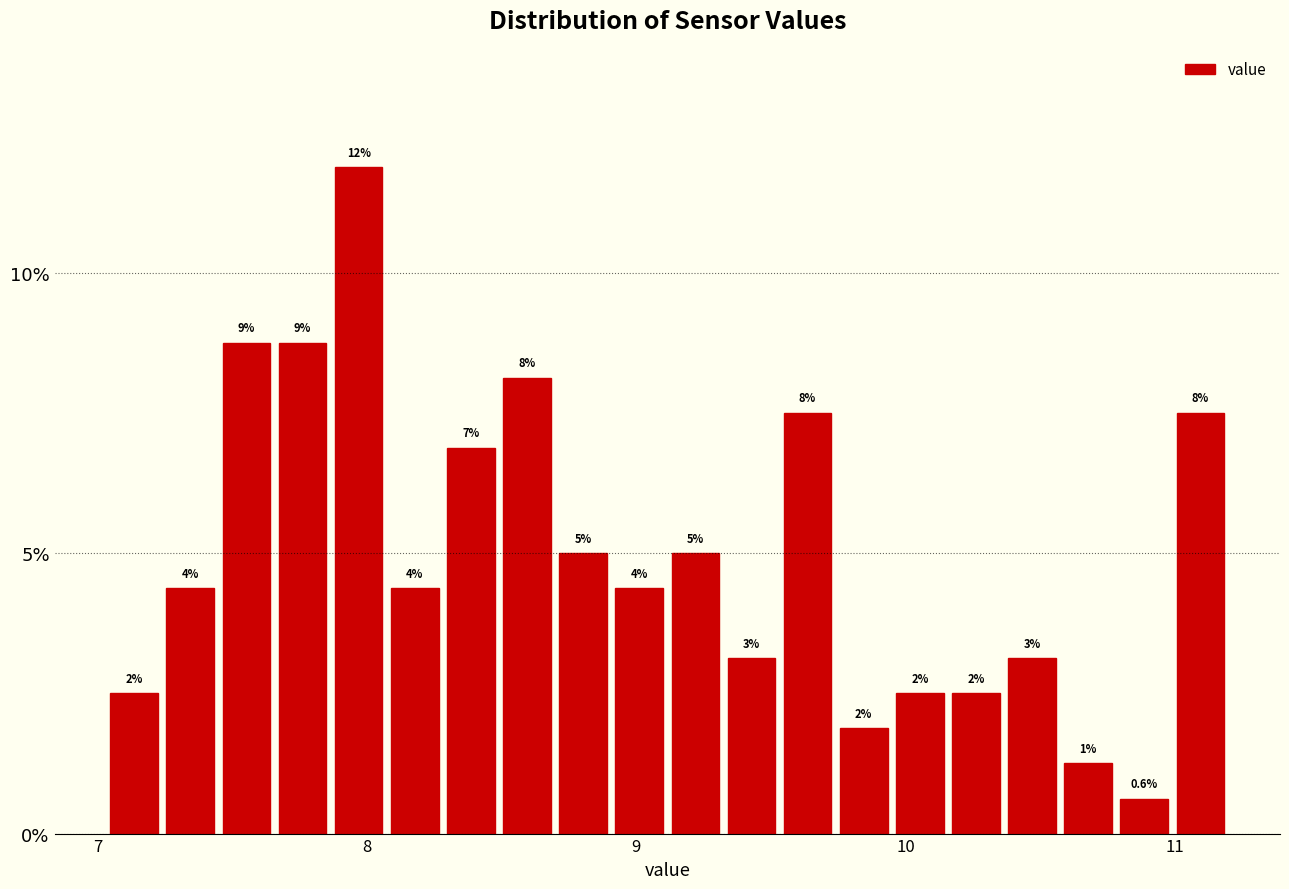

Around what value on the x-axis is the tallest bar? Give the approximate position of its centre, as read against the axis.

8.0